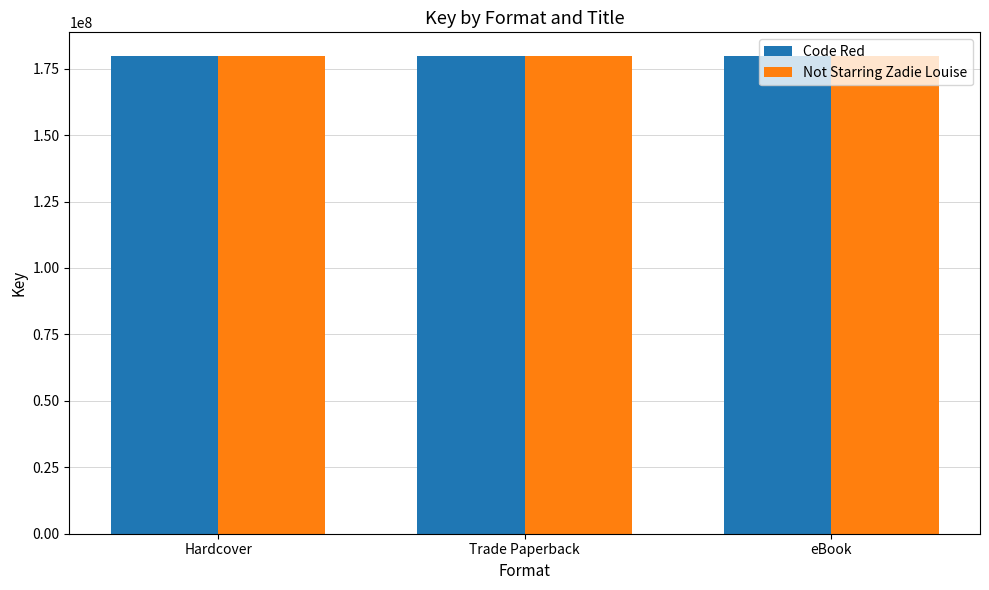

What is the greatest value displayed?

179679564